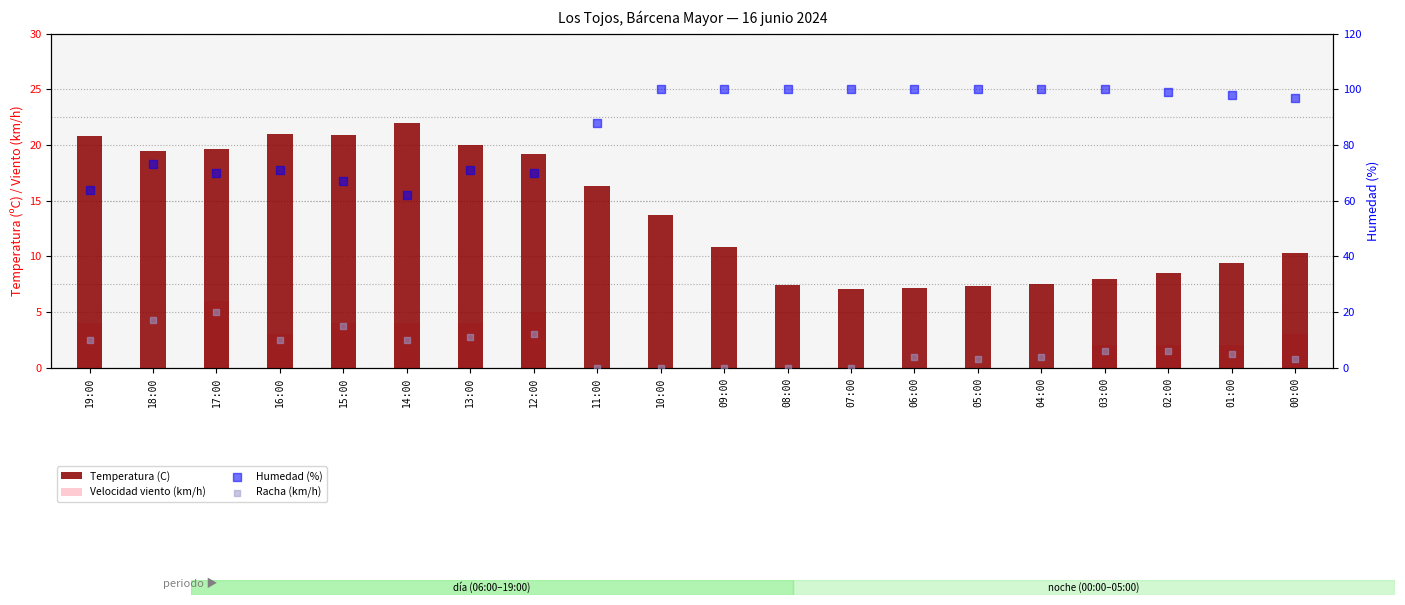

Is the value of Humedad (%) at 09:00 greater than the value of Temperatura (C) at 15:00?

Yes